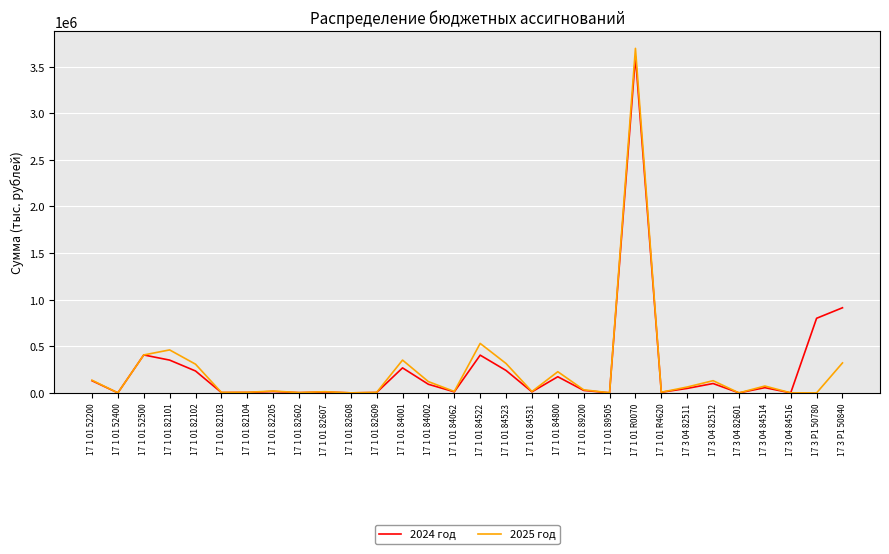

At which category is the sum across all series the highest?

17 1 01 R0070